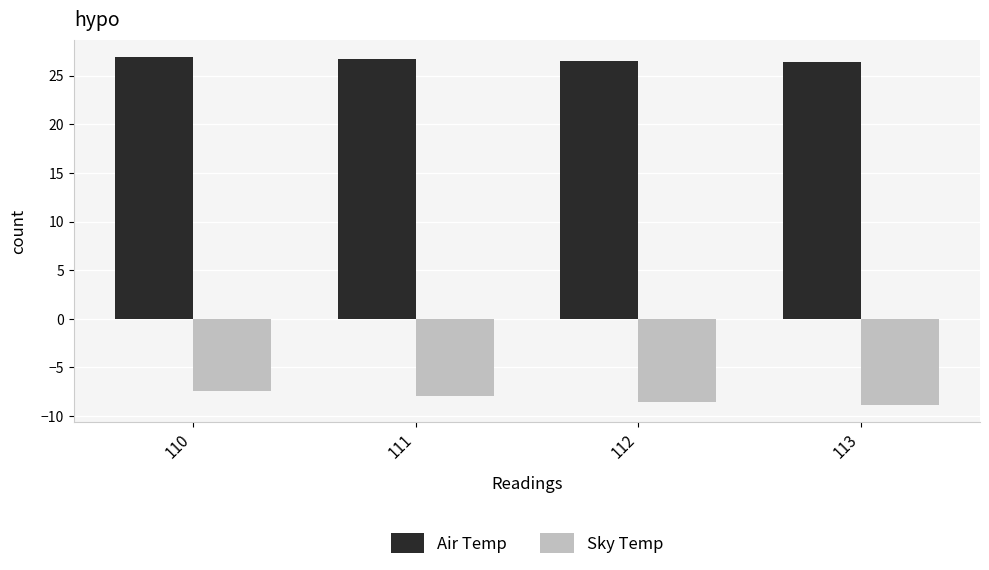

What is the difference between the highest and lowest values at 113?

35.2